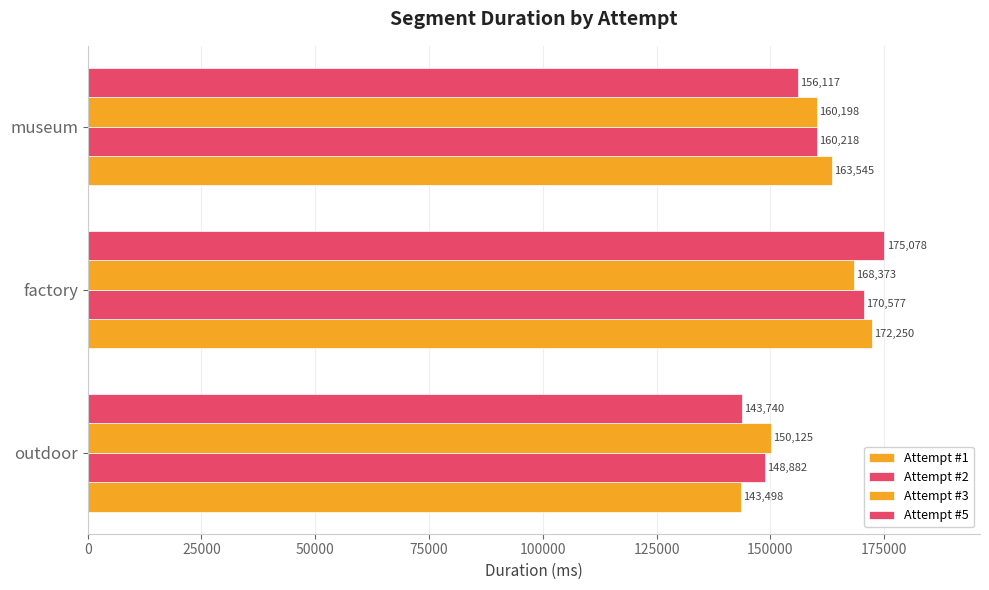

Reading right to left, transcribe all the data shown in this chart.

Attempt #1: 163545	172250	143498
Attempt #2: 160218	170577	148882
Attempt #3: 160198	168373	150125
Attempt #5: 156117	175078	143740